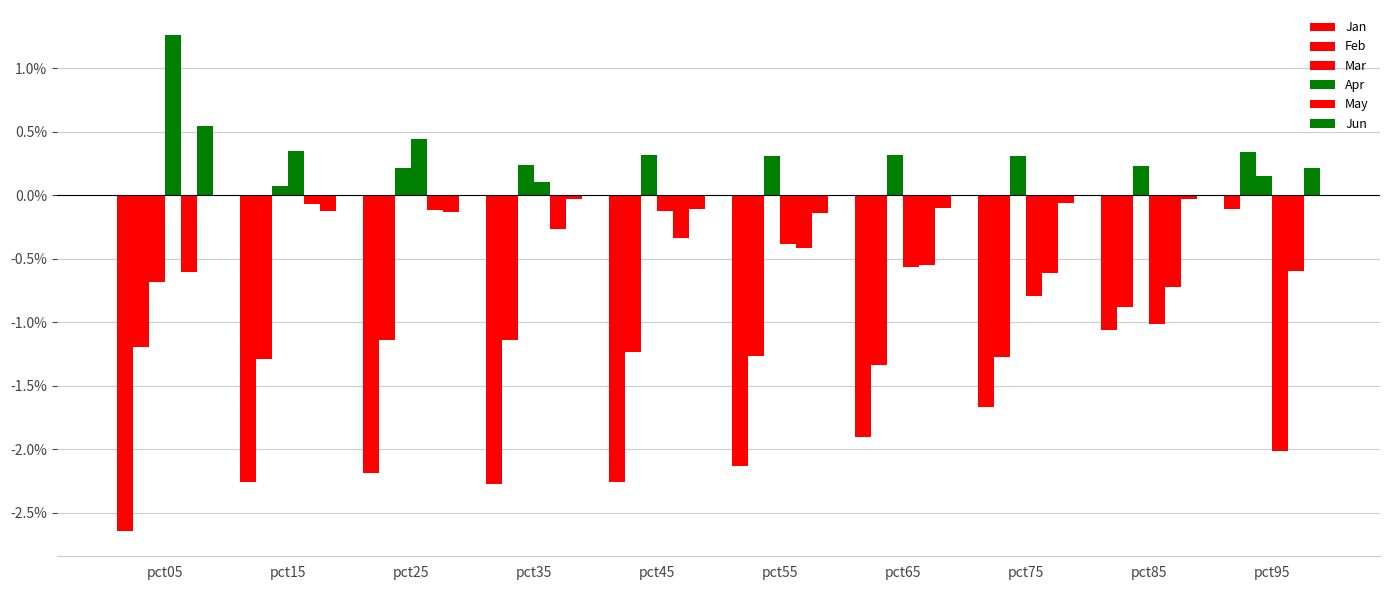

At how many categories does at least one series exceed -1?

10